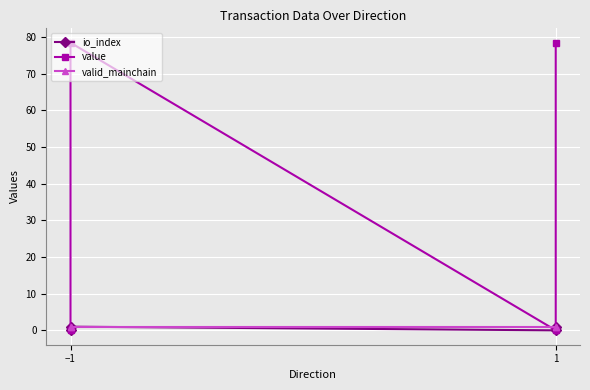

True or false: valid_mainchain has more than 2 points higher than both neighbors.

False